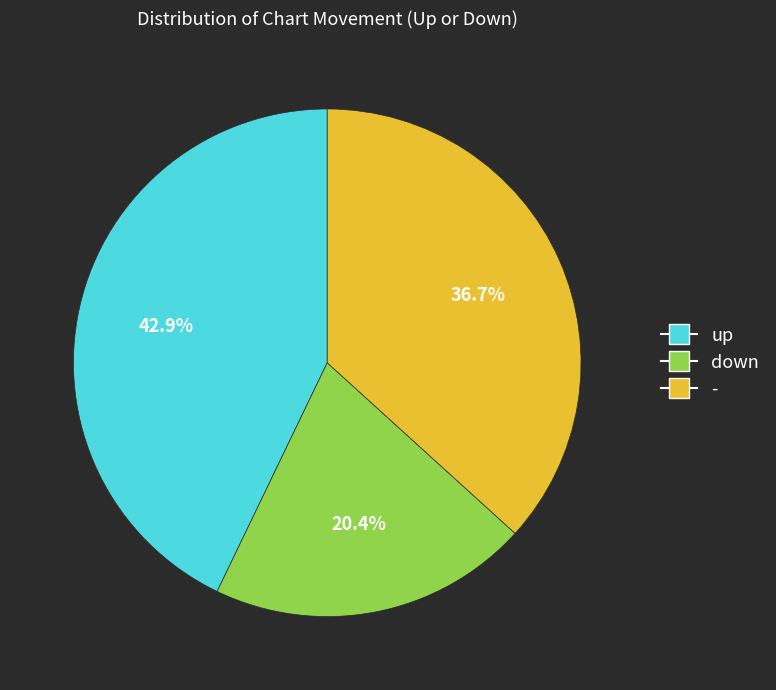

Combined, what portion of the pie is down and -?

57.1%